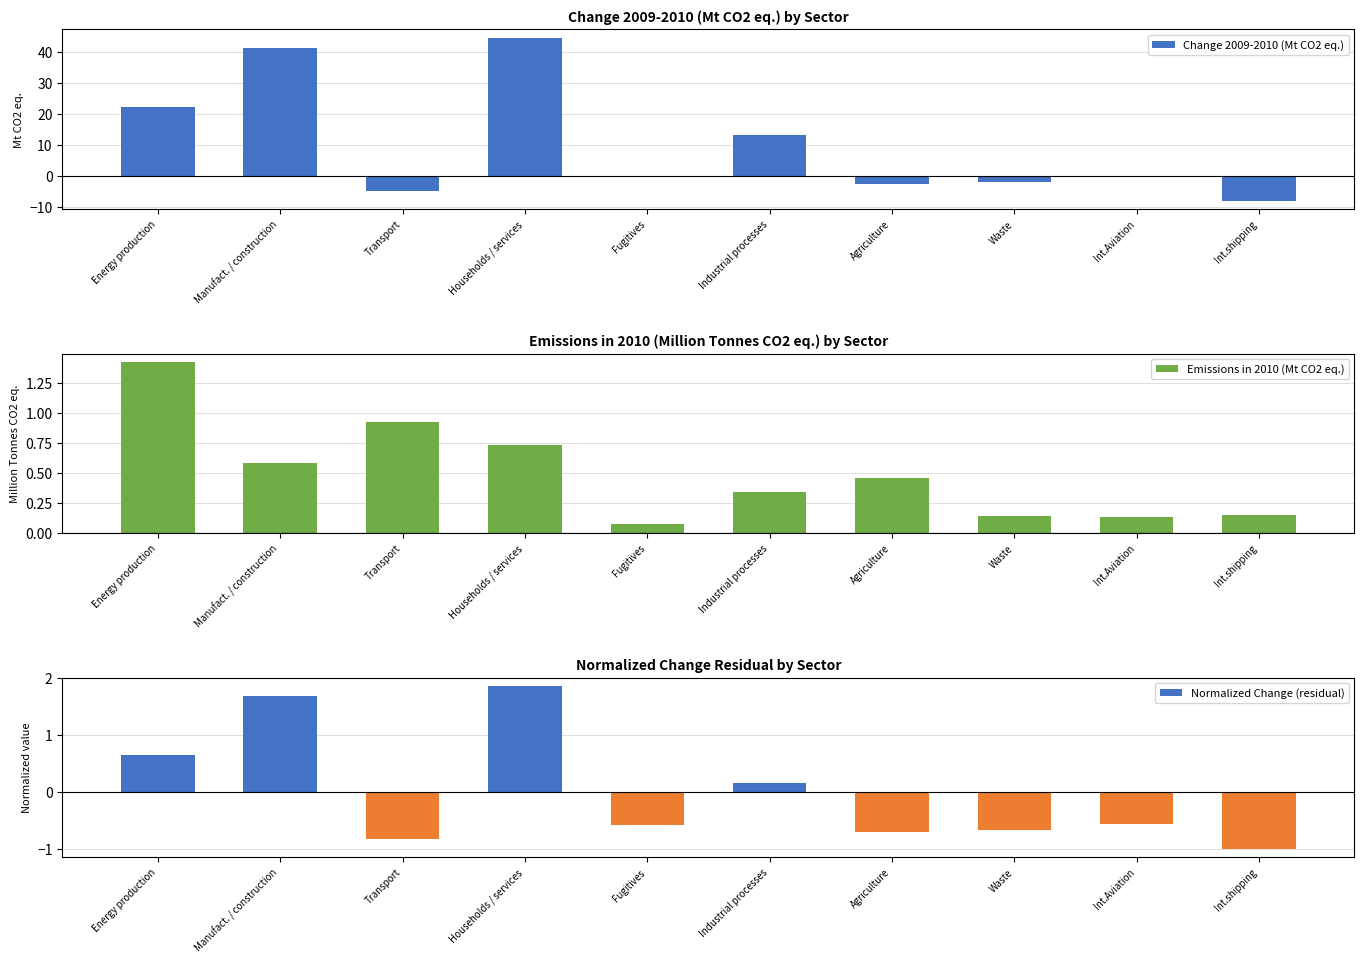

Rank the series at Int.Aviation from highest to lowest value.

Emissions in 2010 (Mt CO2 eq.), Change 2009-2010 (Mt CO2 eq.), Normalized Change (residual)